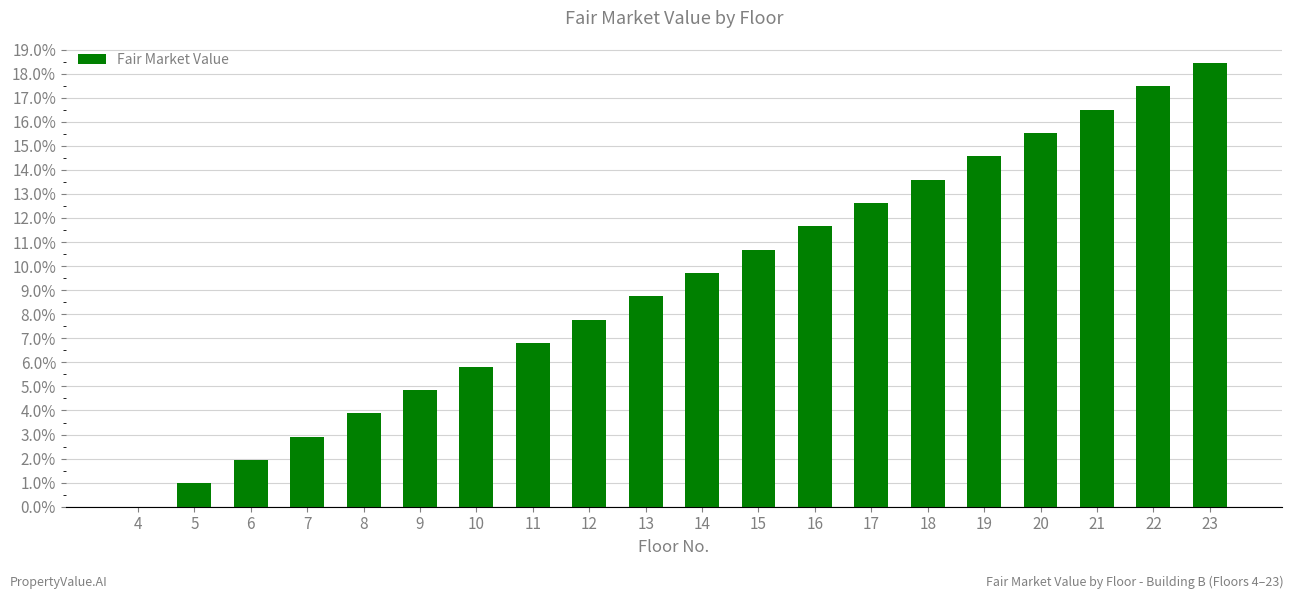

At which category does the chart reach its peak across all series?

23